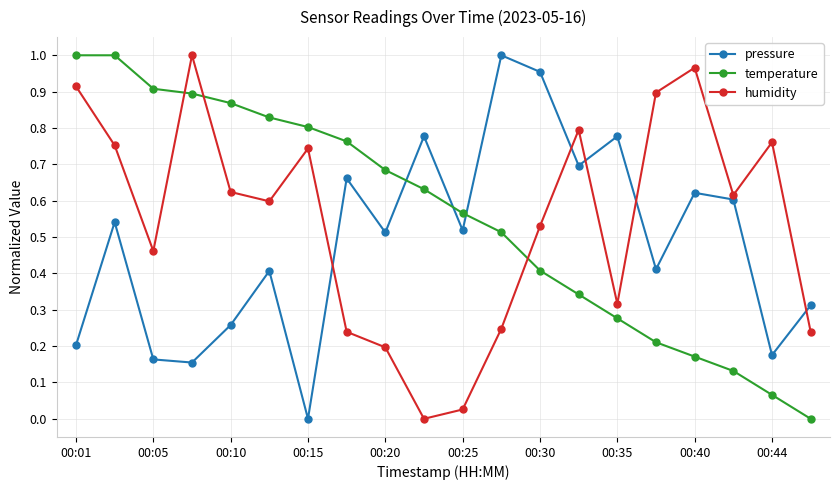

Is this an area chart (filled region under the line)?

No